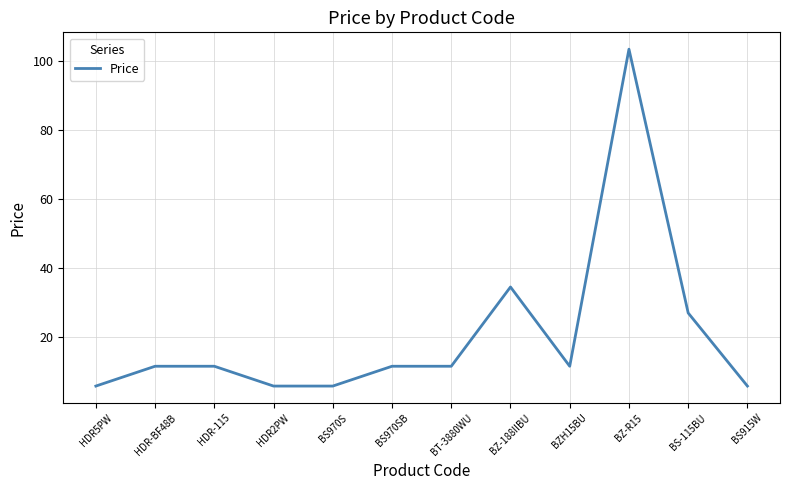

What position from the left is BS970S?

5